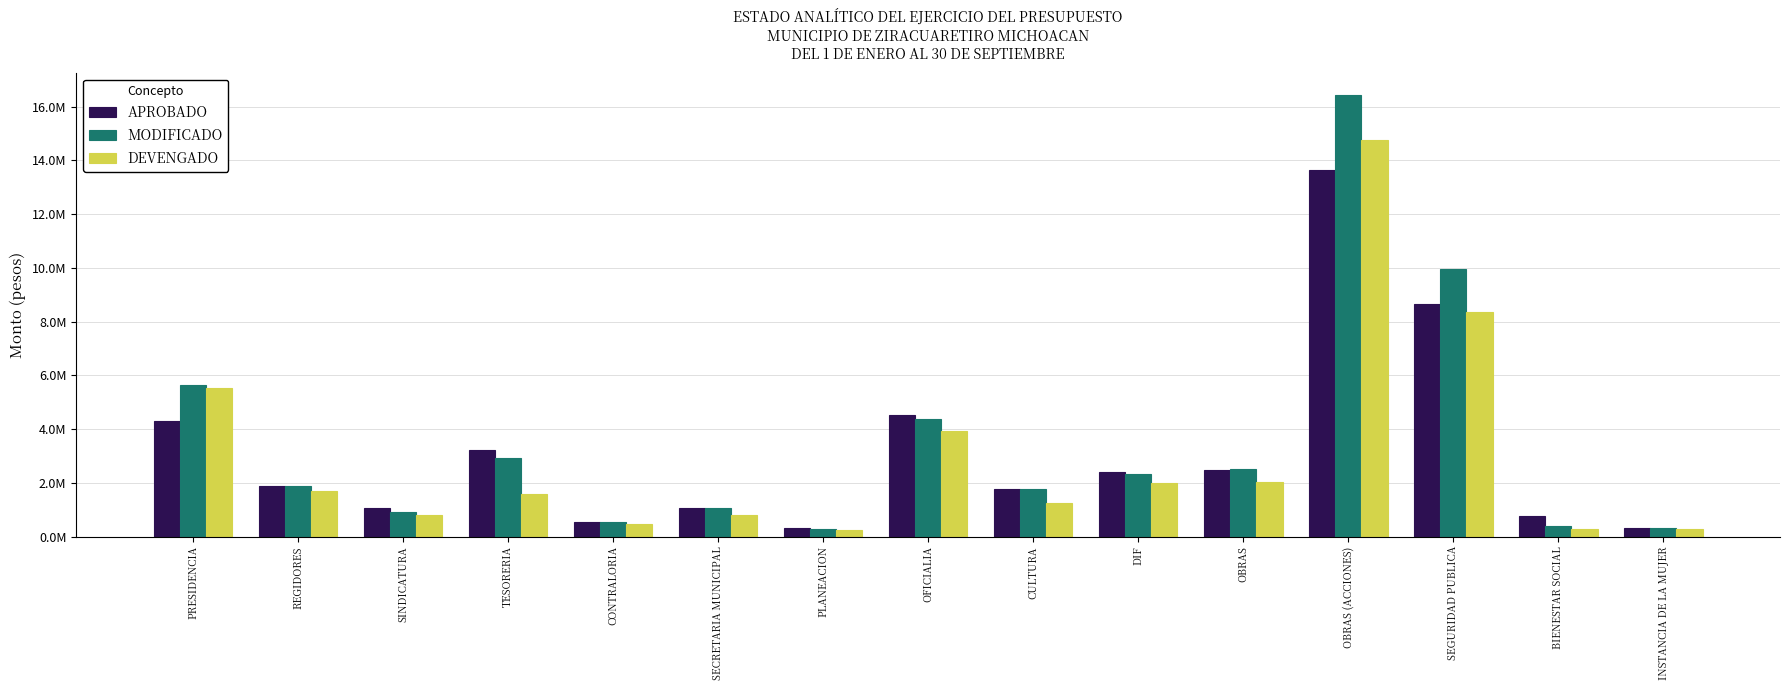

Rank the series at SECRETARIA MUNICIPAL from lowest to highest value.

DEVENGADO, APROBADO, MODIFICADO